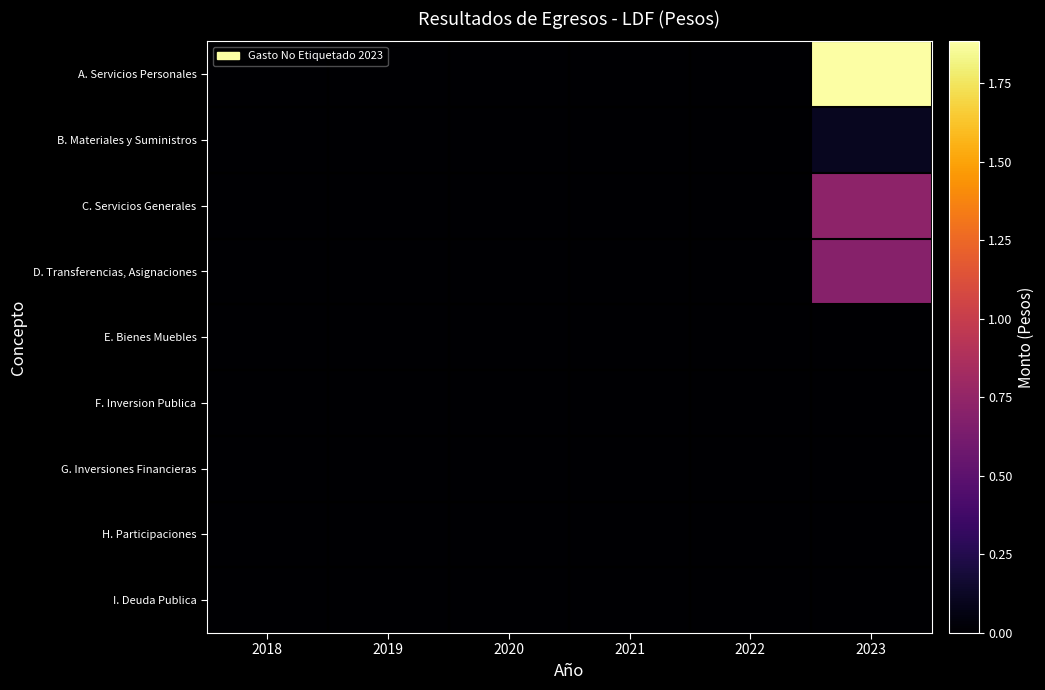

Between 2022 and 2023, which is larger?

2023